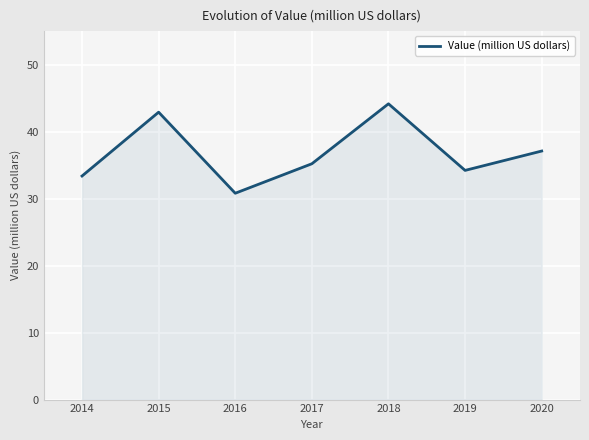

Rank the categories by value from lowest to highest.

2016, 2014, 2019, 2017, 2020, 2015, 2018